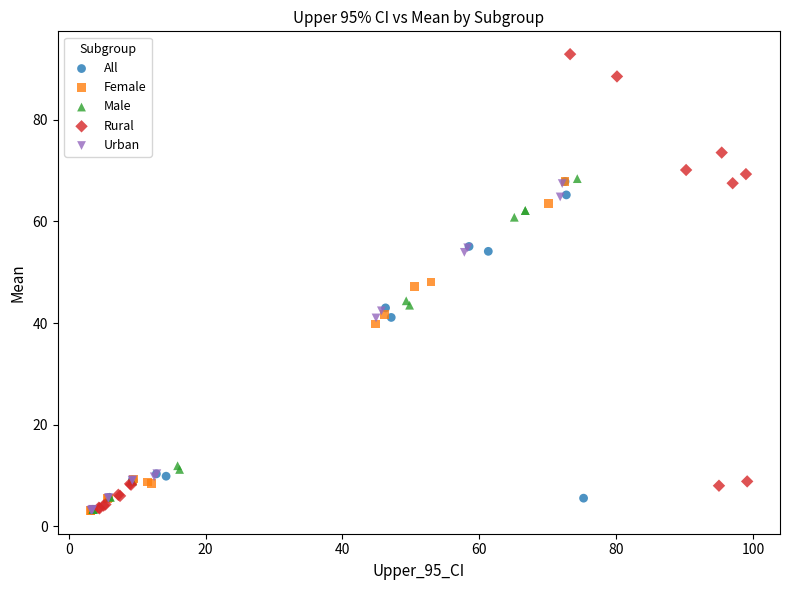

Which series has the widest spread of Y values?

Rural